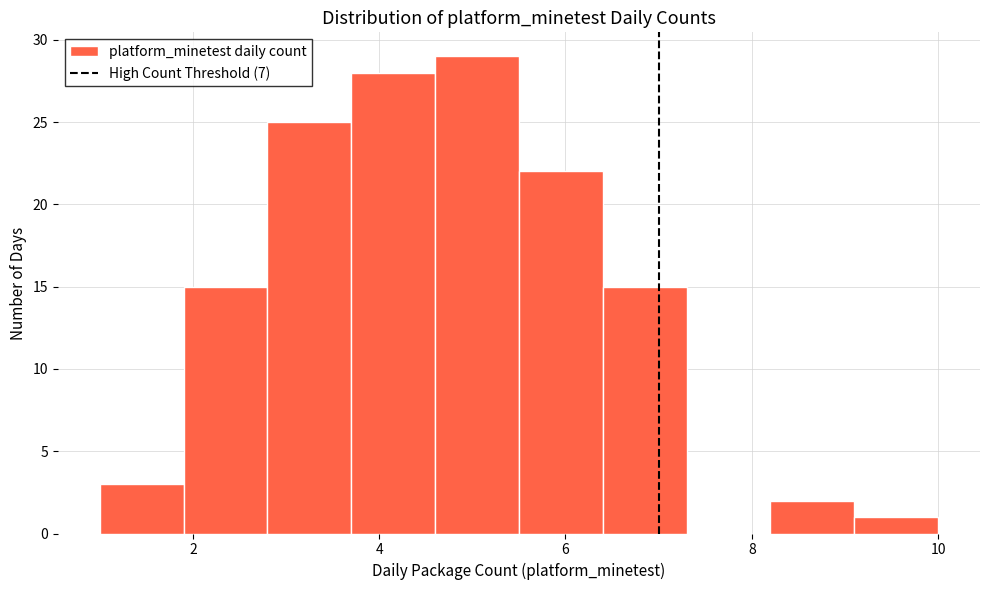

Reading left to right, list every bar in this chart as the range it spans on the x-axis followed by its height. Neither the bar edges nor the heights are printed on the chart, so give them approximately, as read against the axes.

1.0 to 1.9: 3
1.9 to 2.8: 15
2.8 to 3.7: 25
3.7 to 4.6: 28
4.6 to 5.5: 29
5.5 to 6.4: 22
6.4 to 7.3: 15
7.3 to 8.2: 0
8.2 to 9.1: 2
9.1 to 10.0: 1